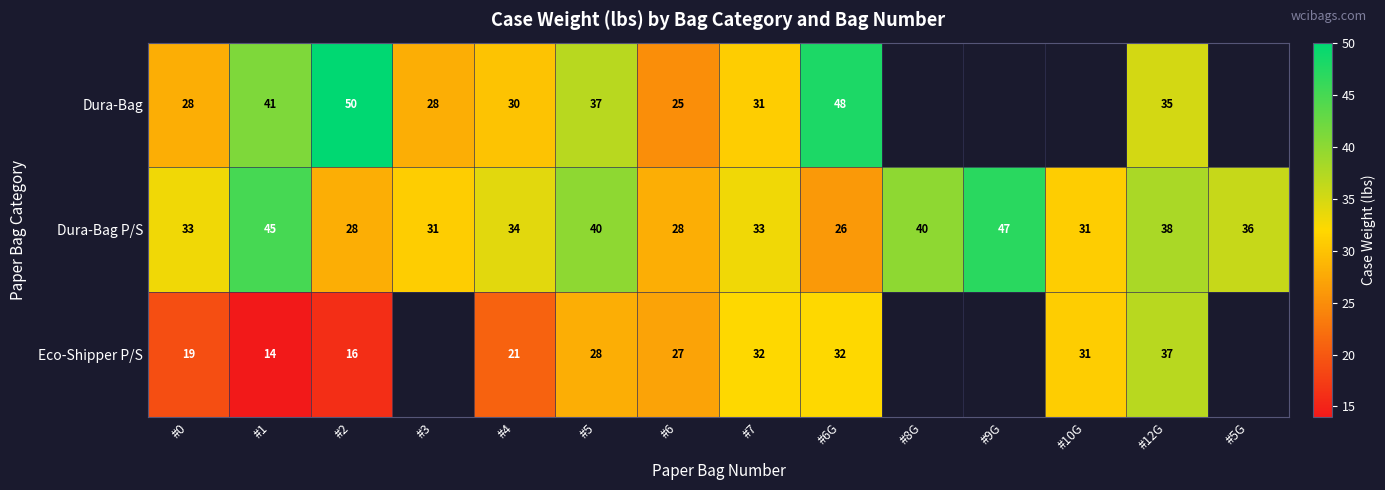

At which label is Dura-Bag P/S closest to 36?

#5G